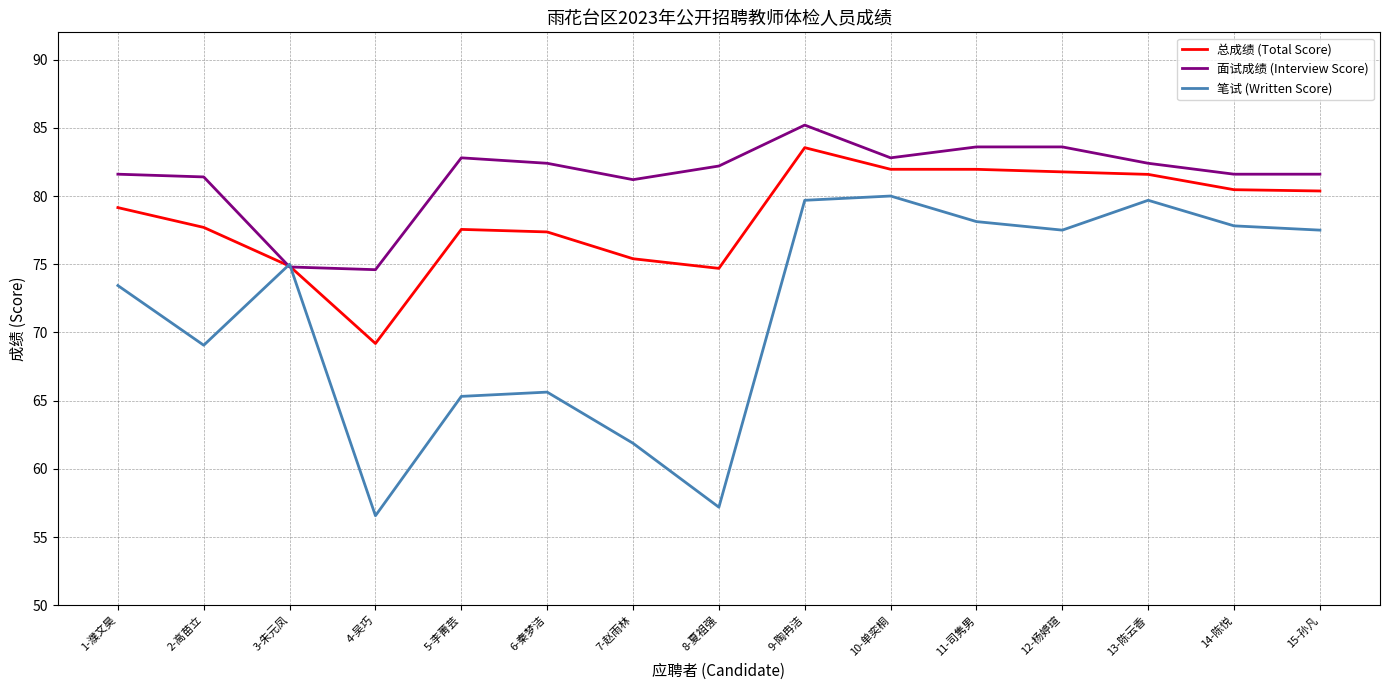

What are all the series names shown in the legend?

总成绩 (Total Score), 面试成绩 (Interview Score), 笔试 (Written Score)